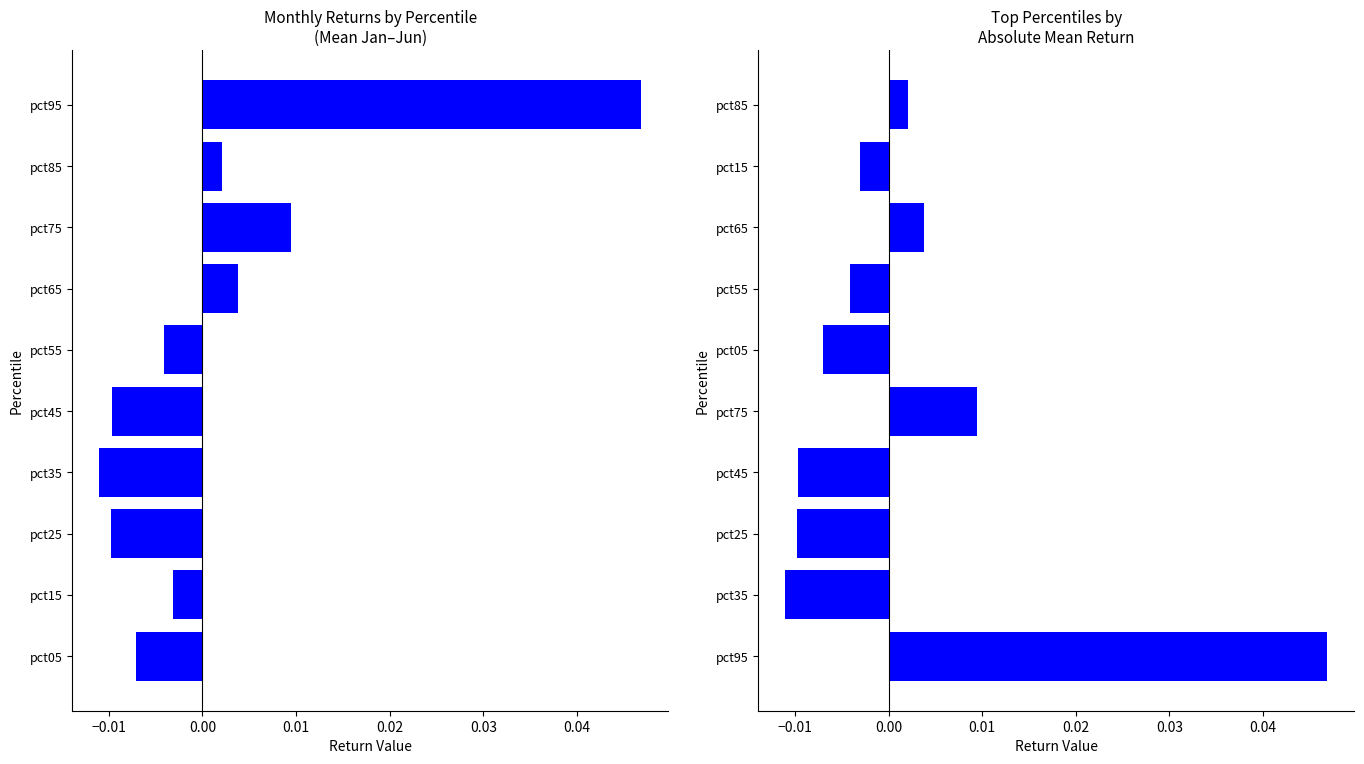

Which series changed the most between 0.03 and 0.05?

Mean Jan-Jun